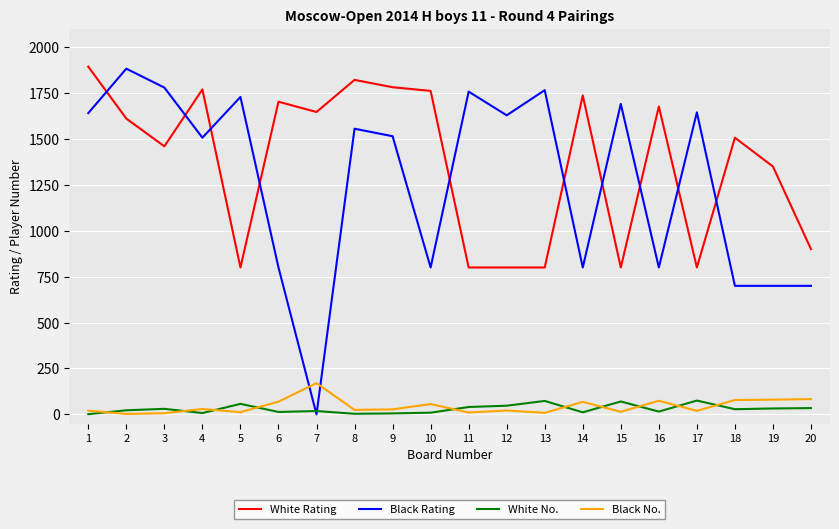

What is the maximum value for Black Rating?

1883